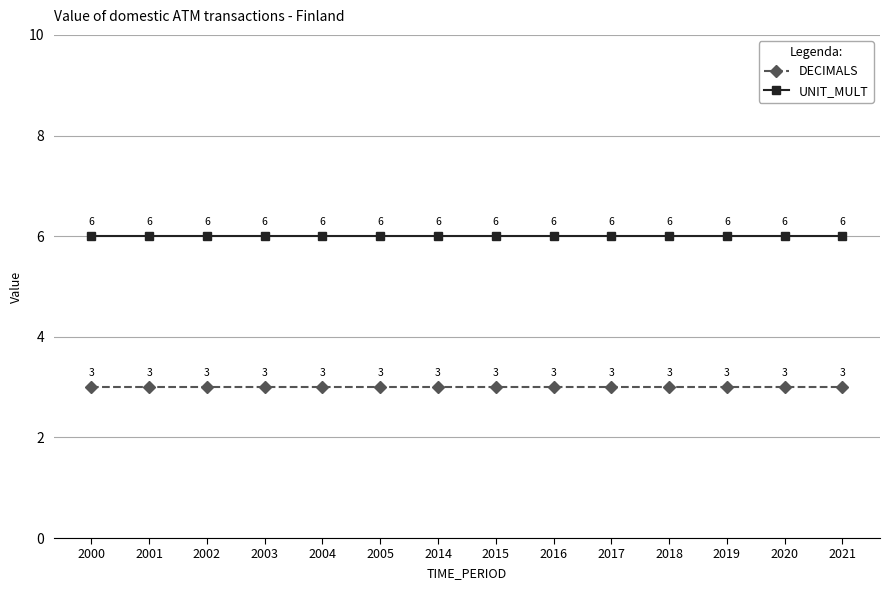

What is the value of the UNIT_MULT point at the 5th from the left?

6